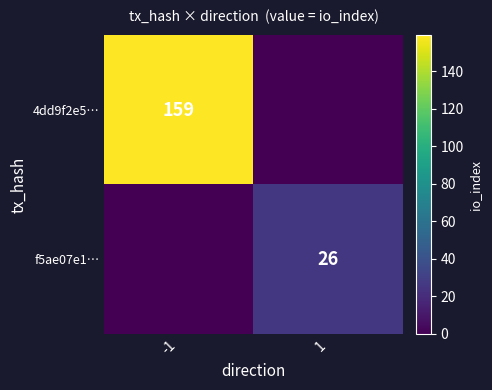

Is it true that 4dd9f2e5… equals 230 at -1?

False